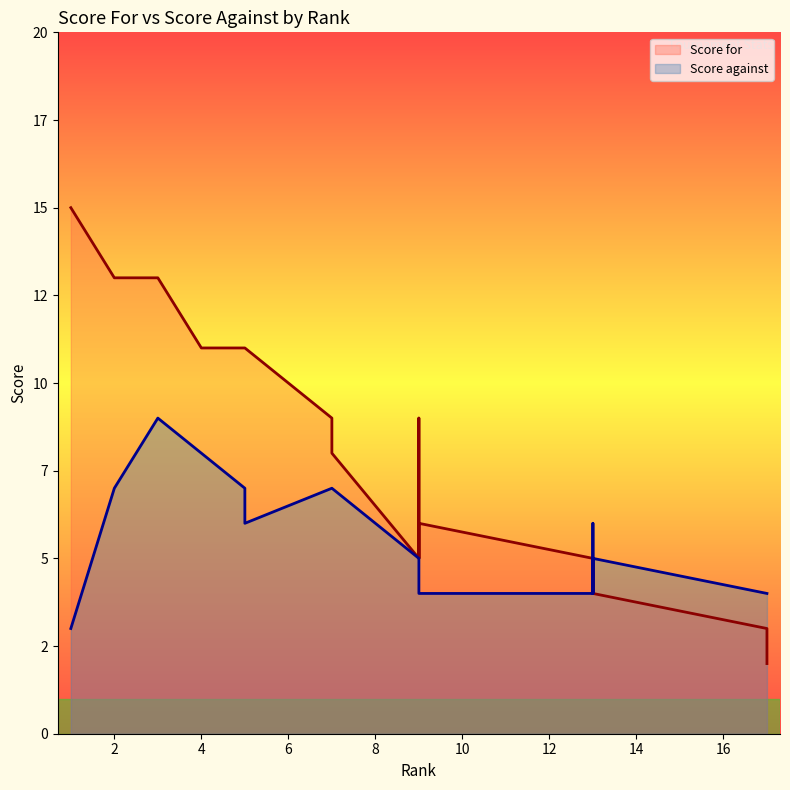

What is the maximum value for Score for?

15